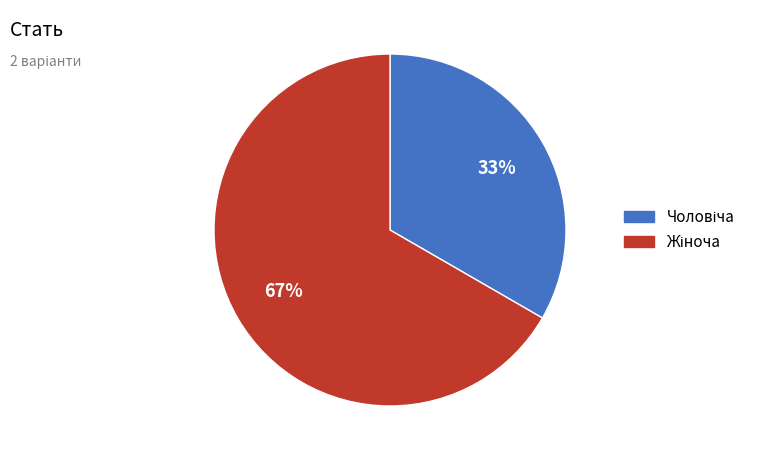

Is there a majority slice in this chart?

Yes